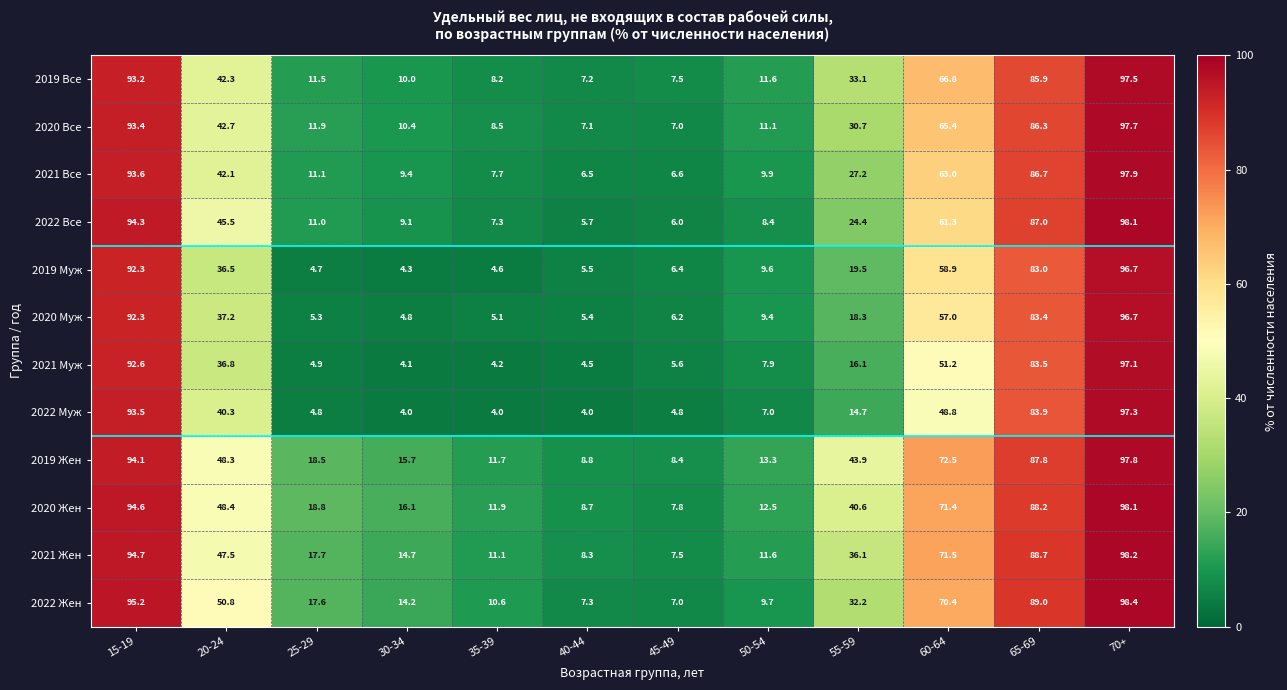

At which category is the sum across all series the highest?

70+